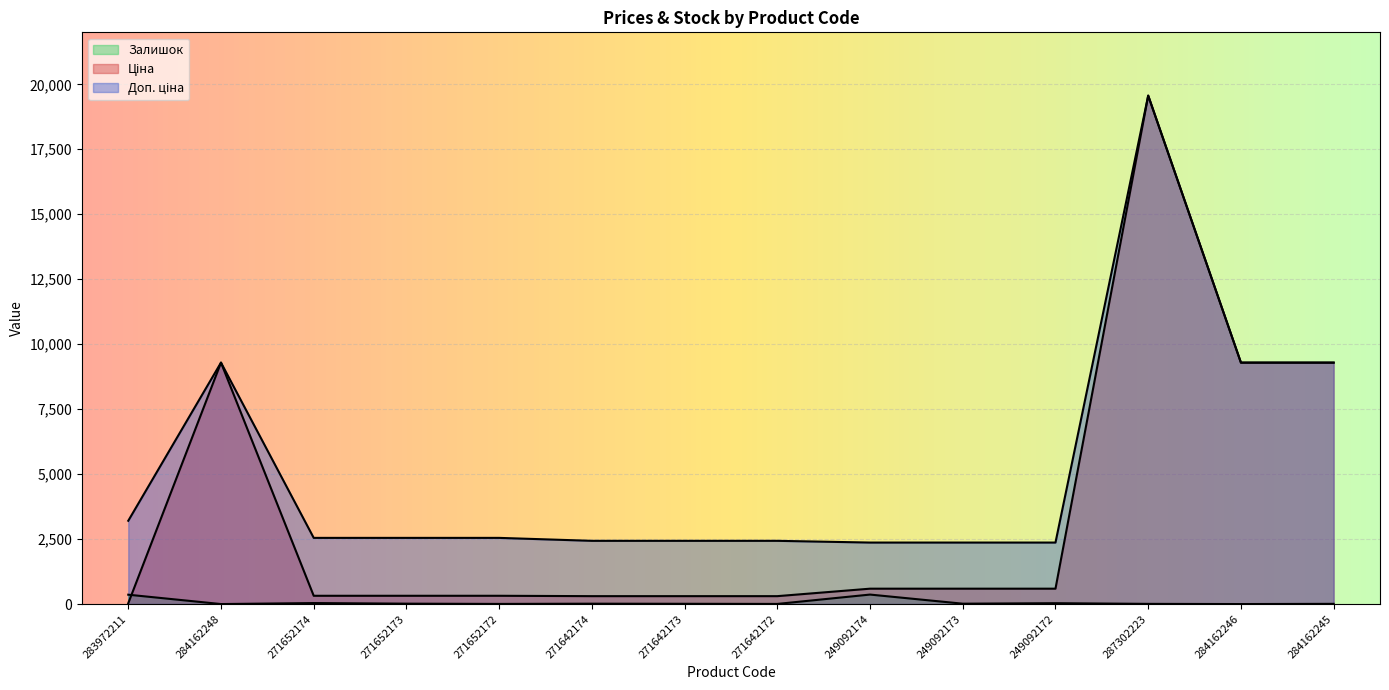

Which series has the largest range (max minus min)?

Ціна